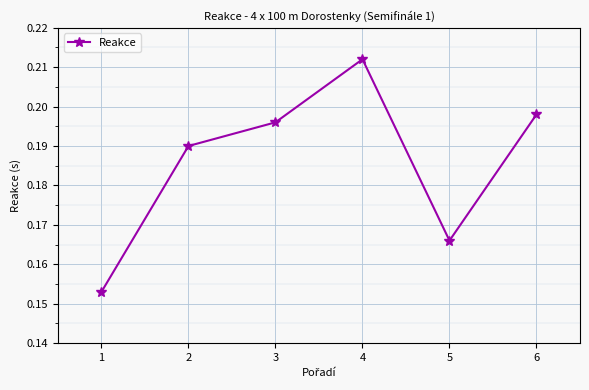

List the labels in order of value, largest first.

4, 6, 3, 2, 5, 1